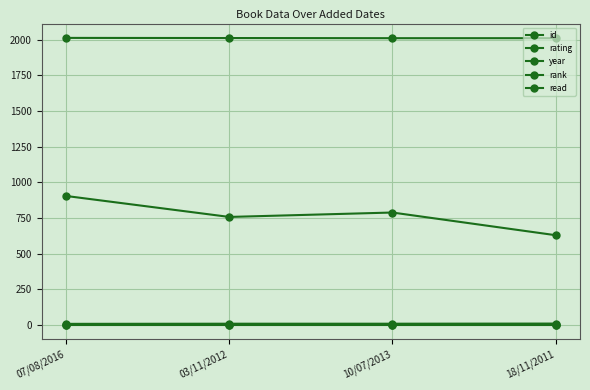

Count the number of data series in this chart.

5